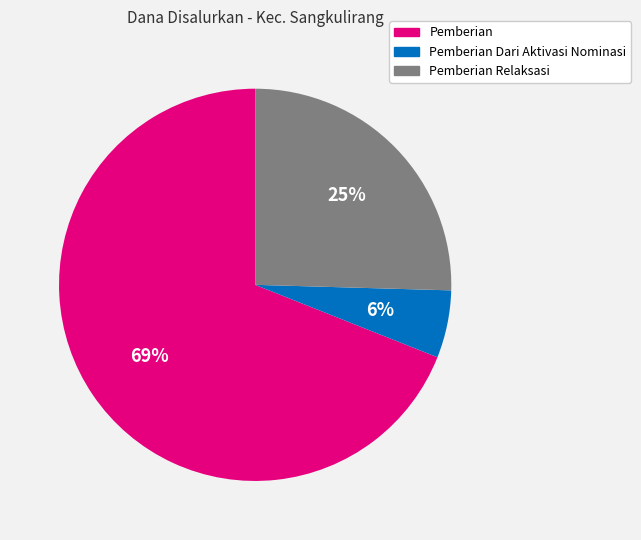

Count the number of slices in the pie.

3